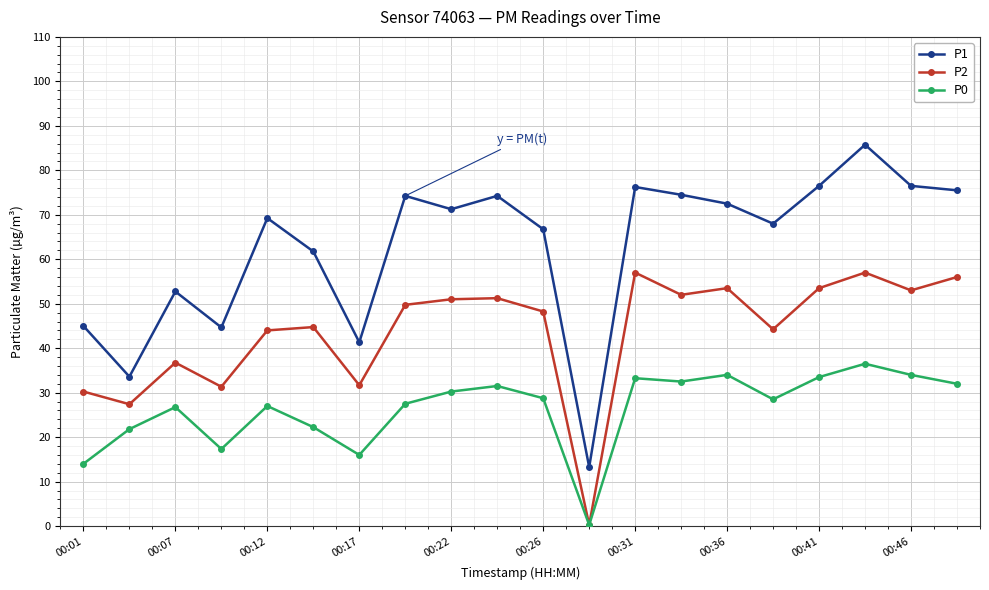

Which series has the largest total across all categories?

P1